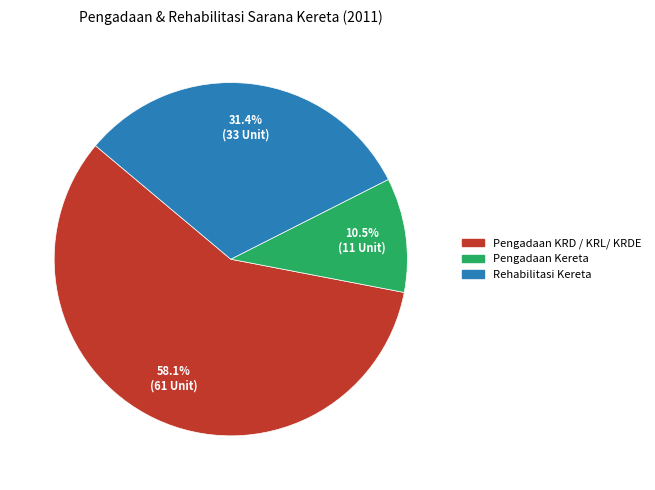

How much of the chart is everything except Rehabilitasi Kereta?

68.6%